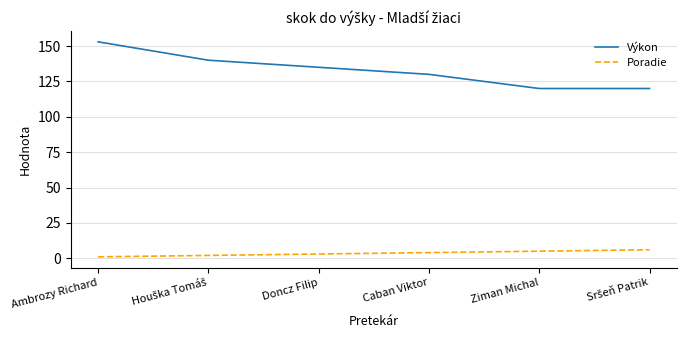

What is the difference between the maximum and minimum values in the Poradie series?

5